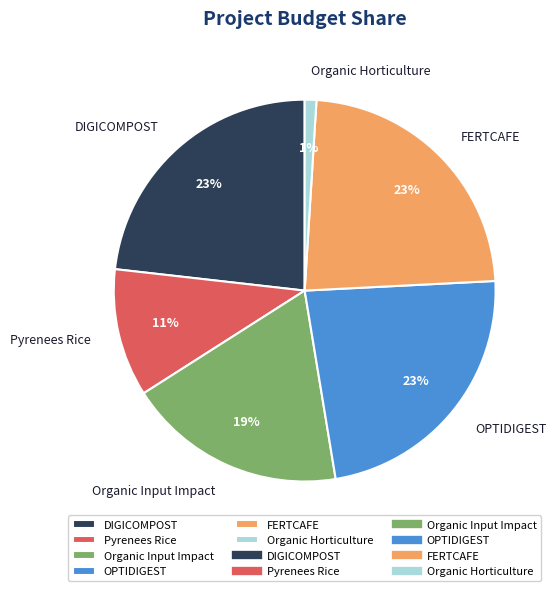

Approximately how many times larger is the value at OPTIDIGEST compared to Pyrenees Rice?

2.1